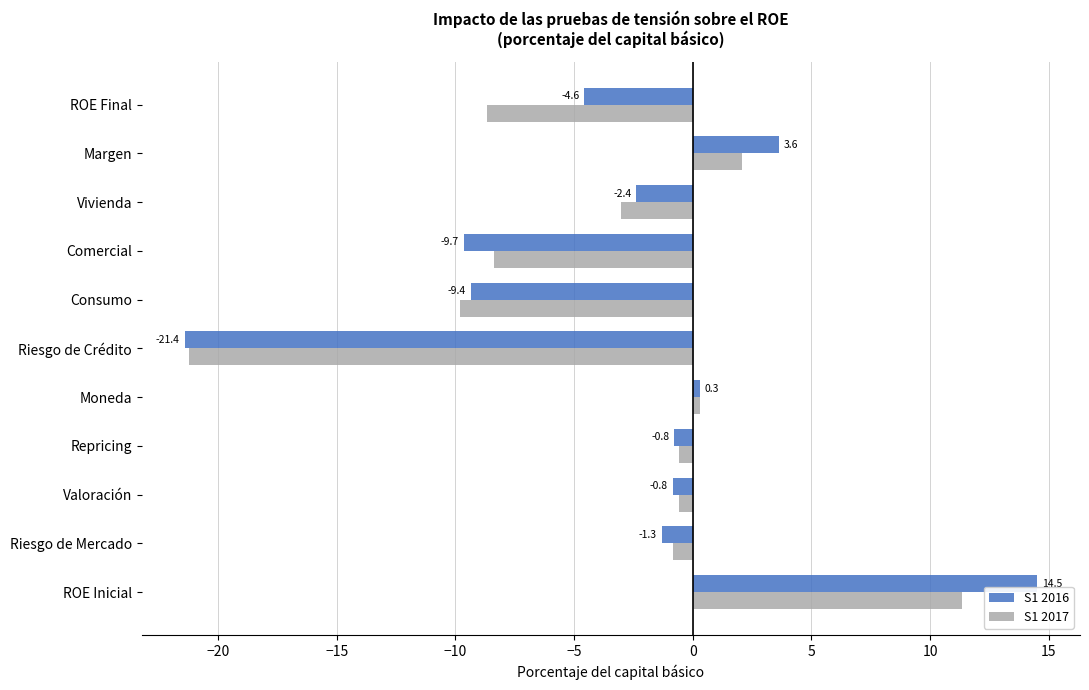

At which category is the sum across all series the highest?

ROE Inicial